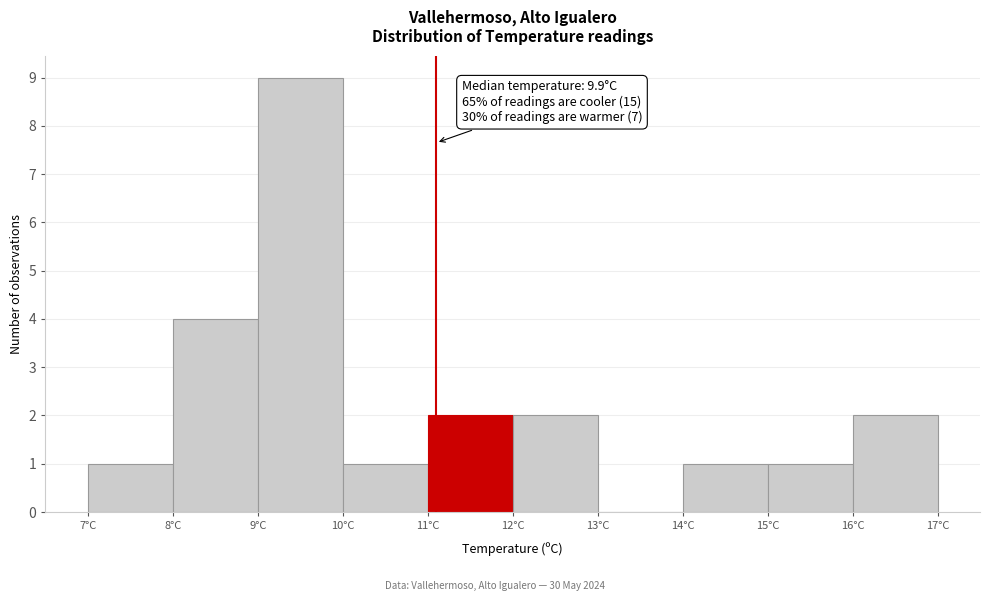

Over which range of the x-axis is the bar tallest?

9 to 10